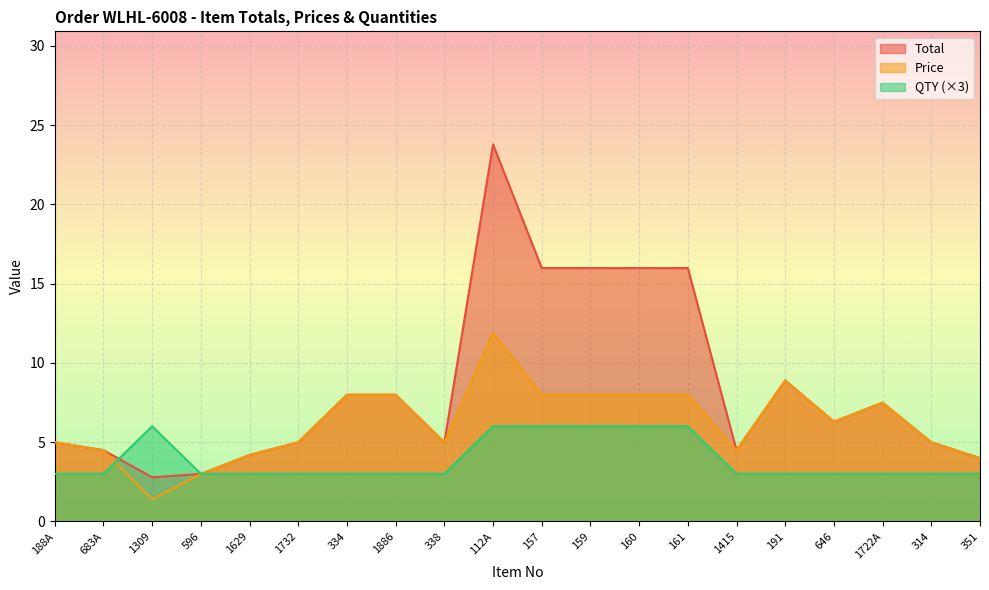

Where is the first local maximum for Total?

112A